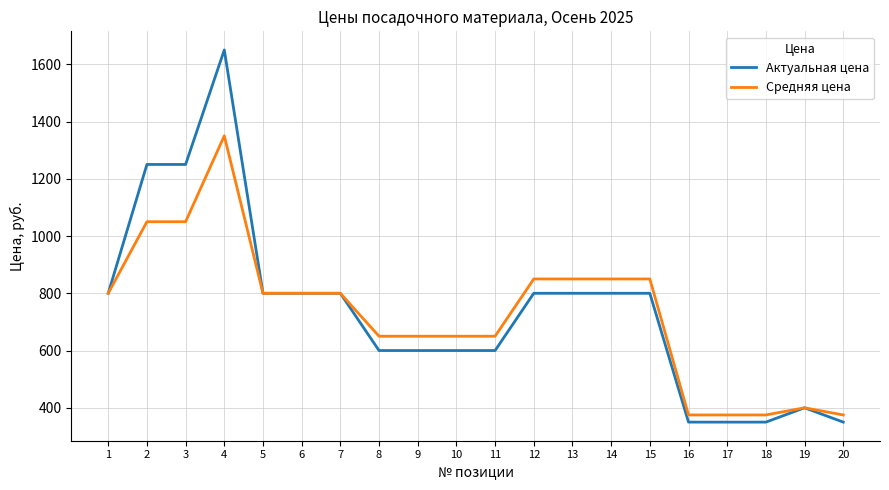

The Средняя цена series shows 875 at 11. True or false?

False